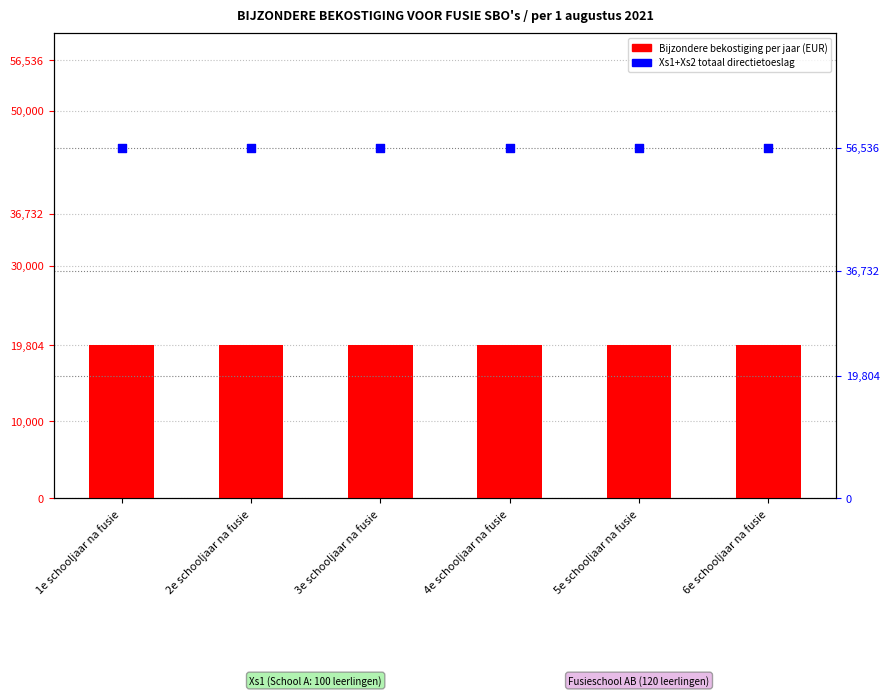

Which series reaches the minimum Y coordinate?

Bijzondere bekostiging (EUR)